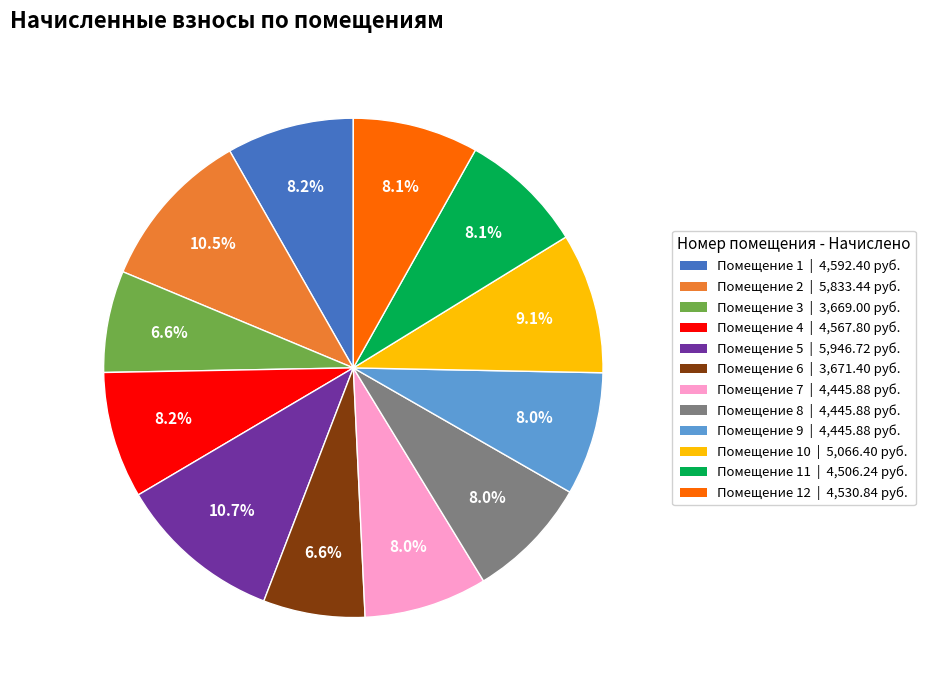

Between Помещение 11 | 4,506.24 руб. and Помещение 10 | 5,066.40 руб., which is larger?

Помещение 10 | 5,066.40 руб.